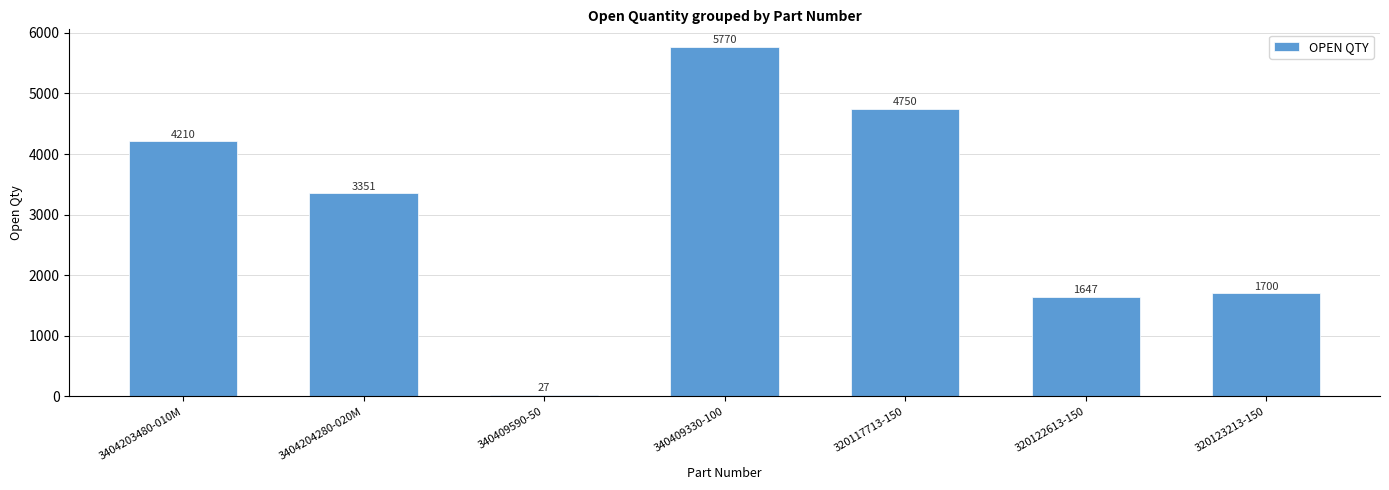

What is the approximate value at 3404204280-020M, to the nearest 10?

3350